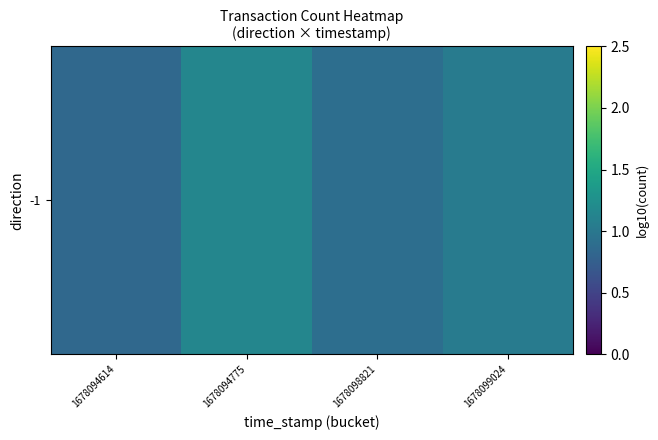

Read the value at 1678094775.

1.1